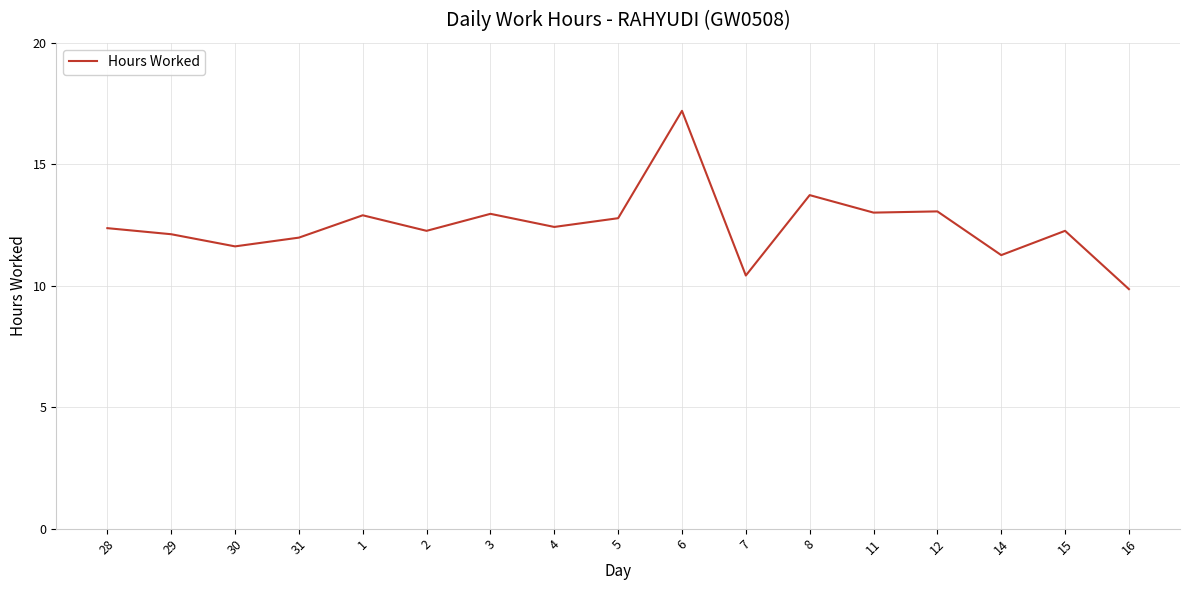

Which has a higher value, 12 or 7?

12